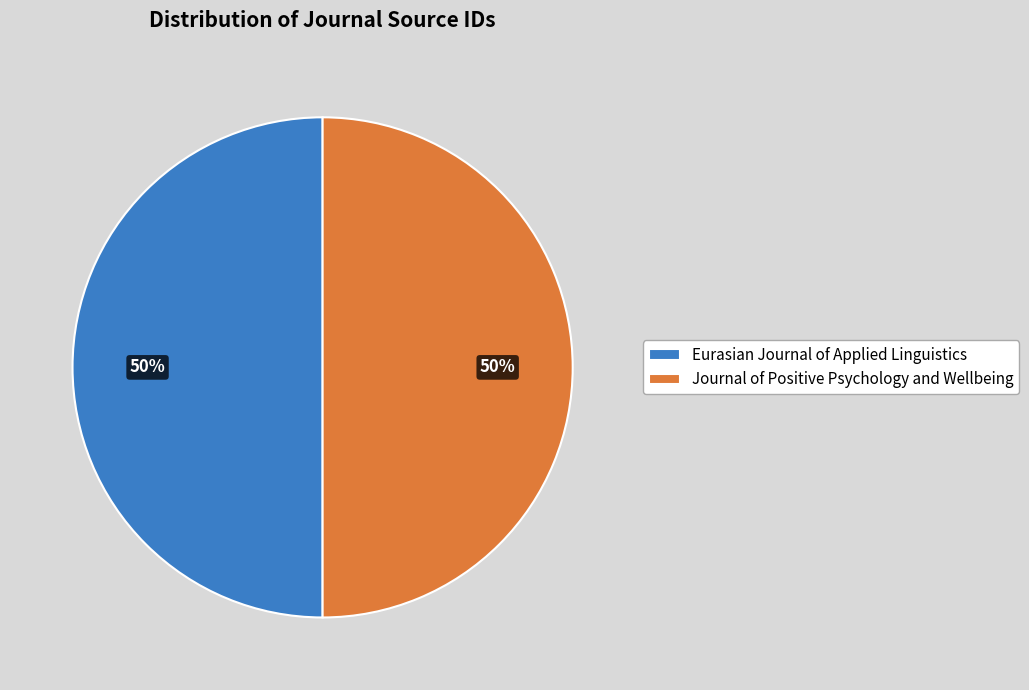

Combined, do Journal of Positive Psychology and Wellbeing and Eurasian Journal of Applied Linguistics account for over 50%?

Yes